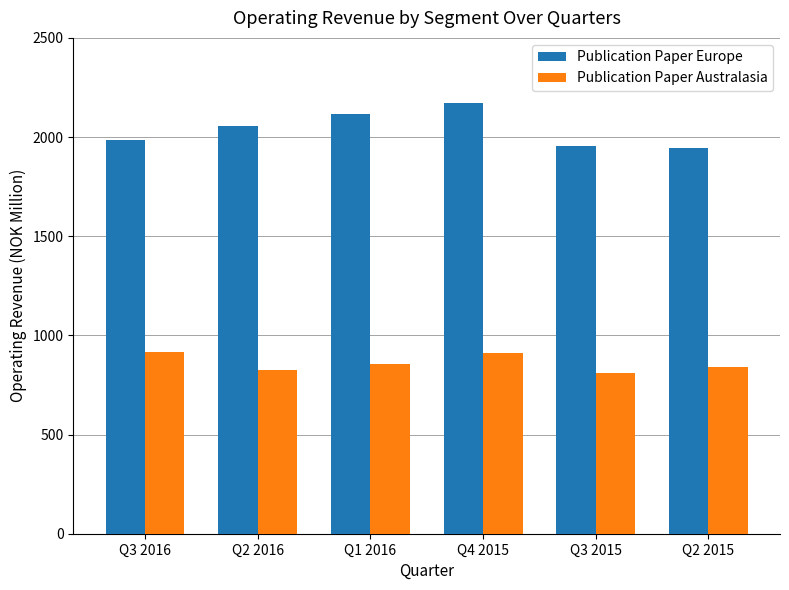

List the series in order of their overall mean, lowest first.

Publication Paper Australasia, Publication Paper Europe